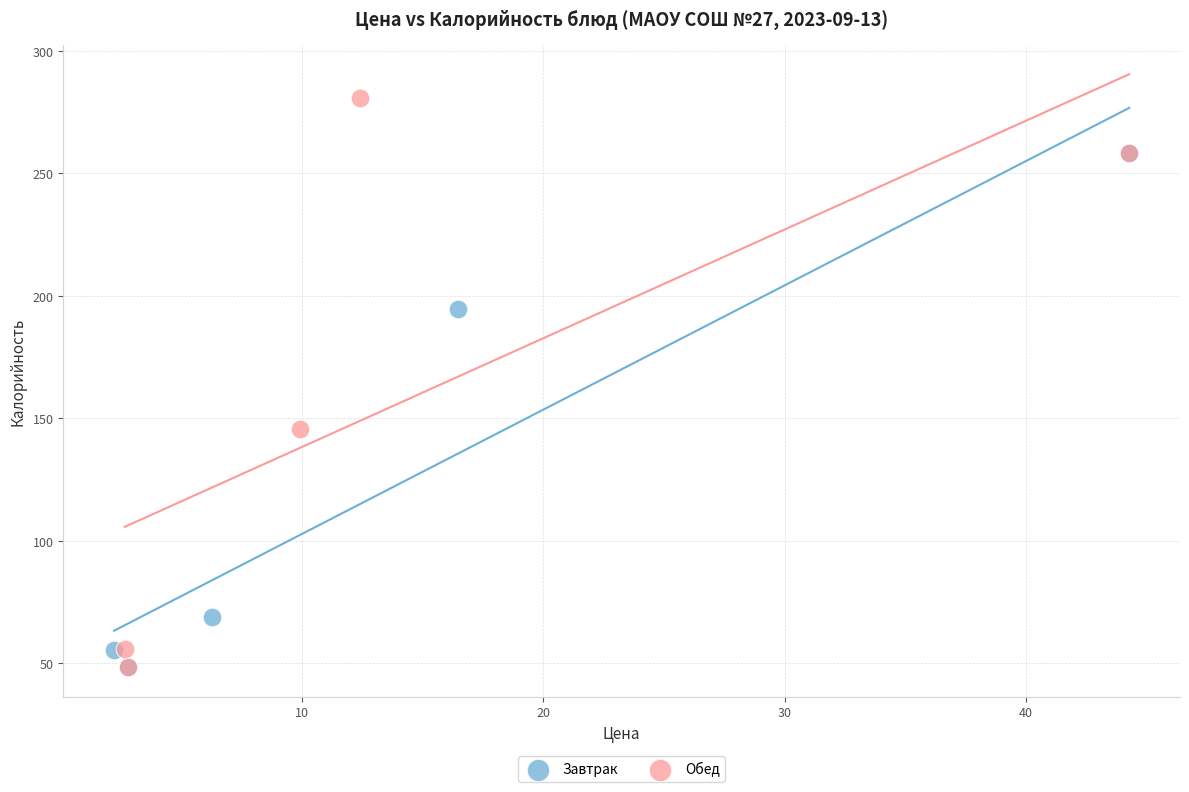

What are all the series names shown in the legend?

Завтрак, Обед